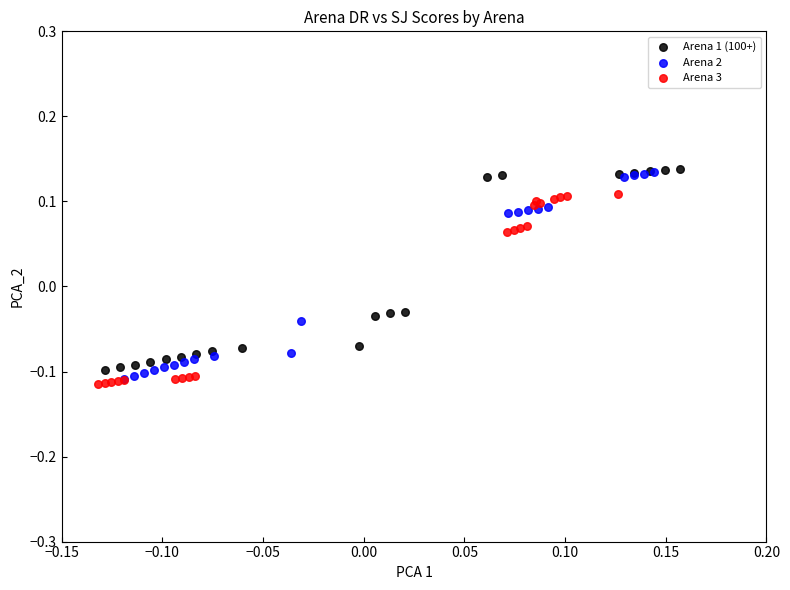

What are all the series names shown in the legend?

Arena 1 (100+), Arena 2, Arena 3